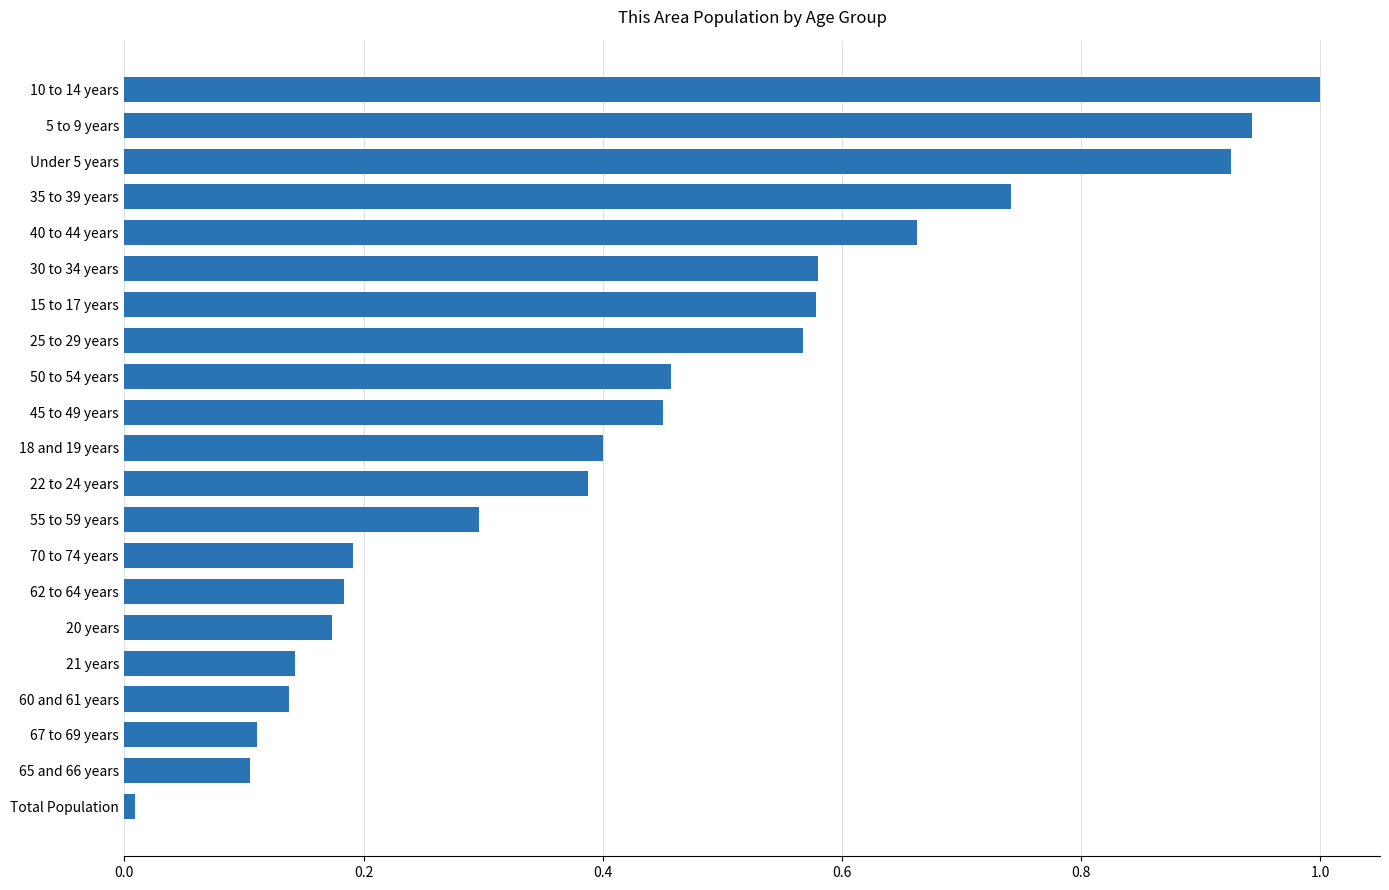

Count the number of categories in the chart.

21